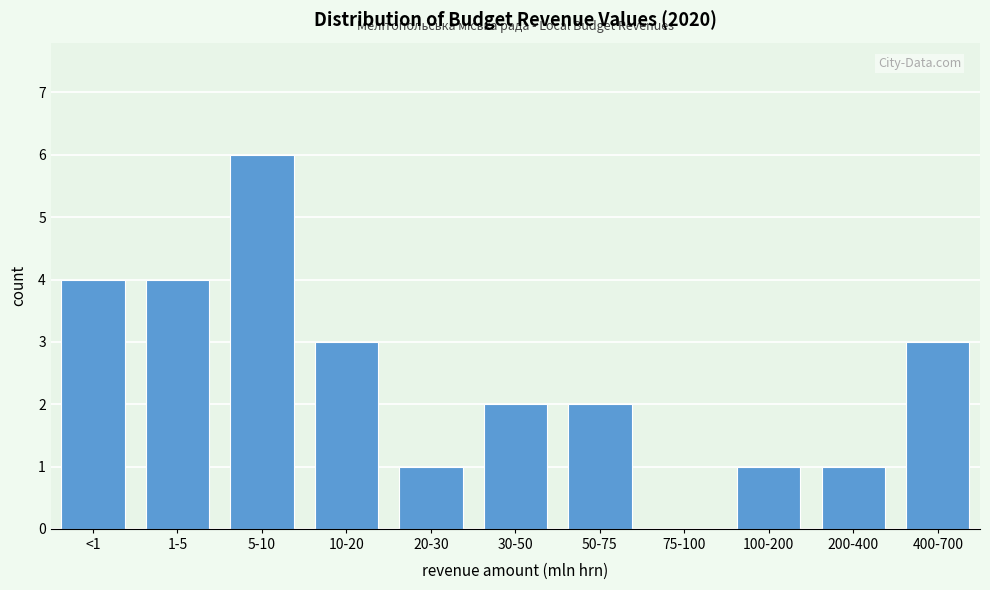

Reading left to right, transcribe all the data shown in this chart.

<1=4	1-5=4	5-10=6	10-20=3	20-30=1	30-50=2	50-75=2	75-100=0	100-200=1	200-400=1	400-700=3